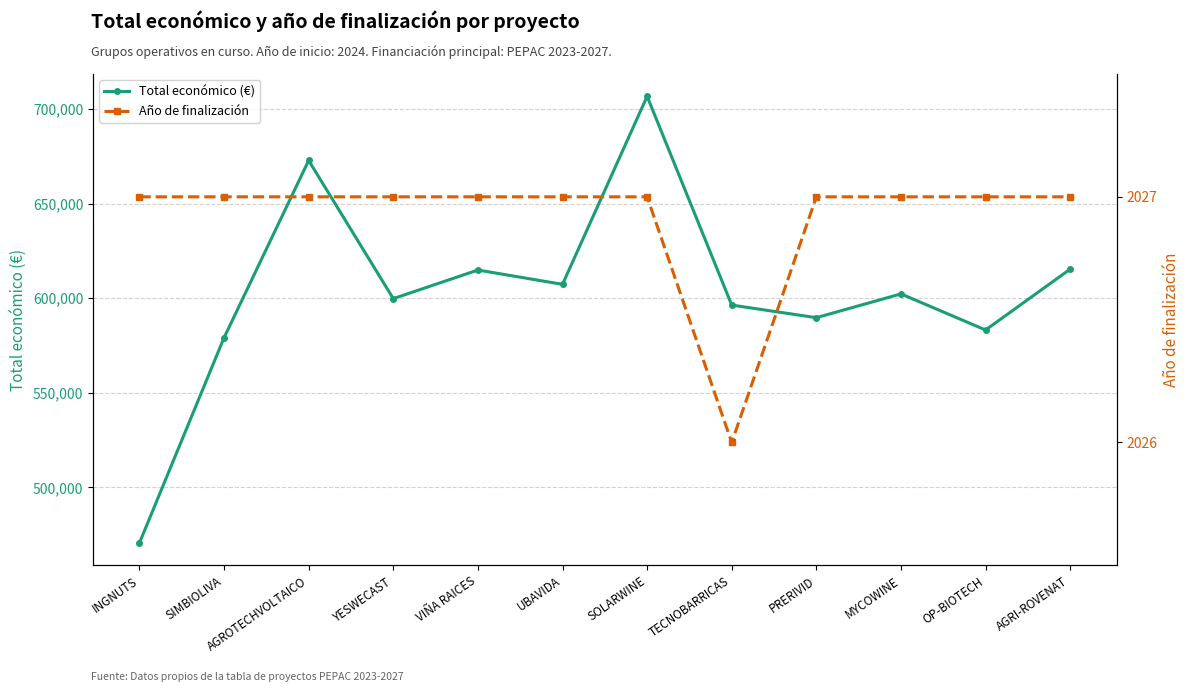

How many data points in Total económico (€) are above 602295?

6